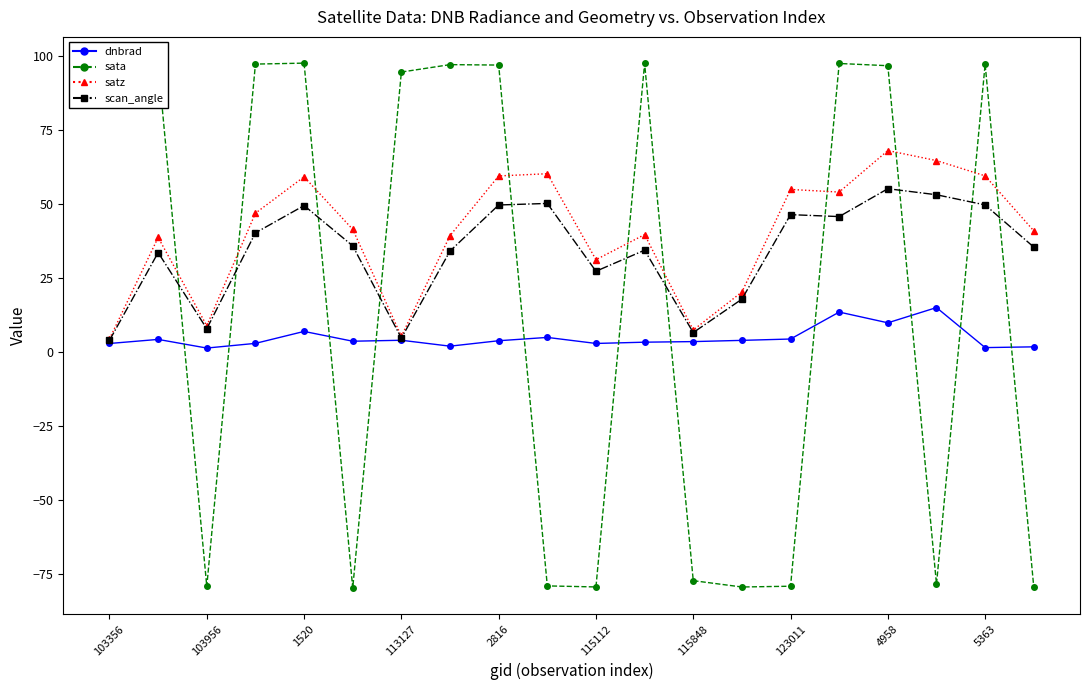

What is the smallest value displayed?

-79.9